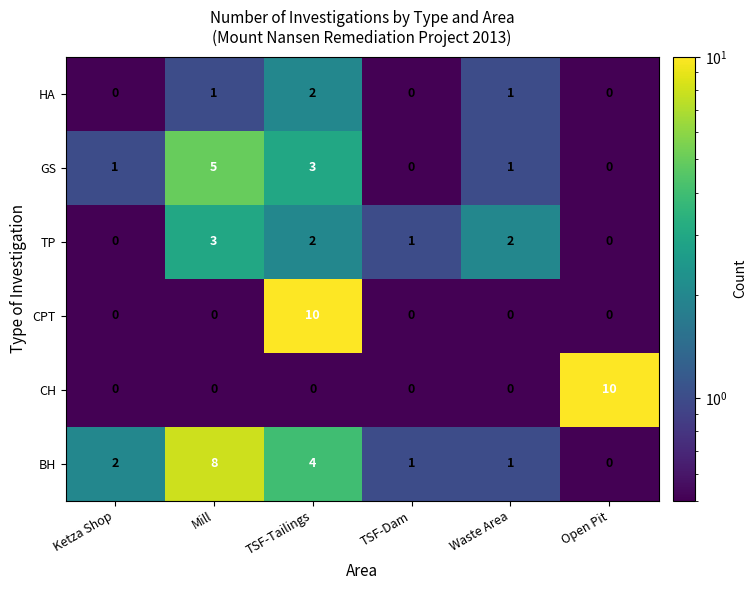

At how many categories does at least one series exceed 3?

3